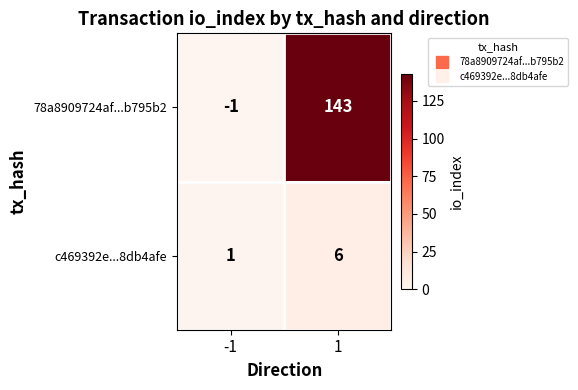

What is the difference between the c469392e...8db4afe values at 1 and -1?

5